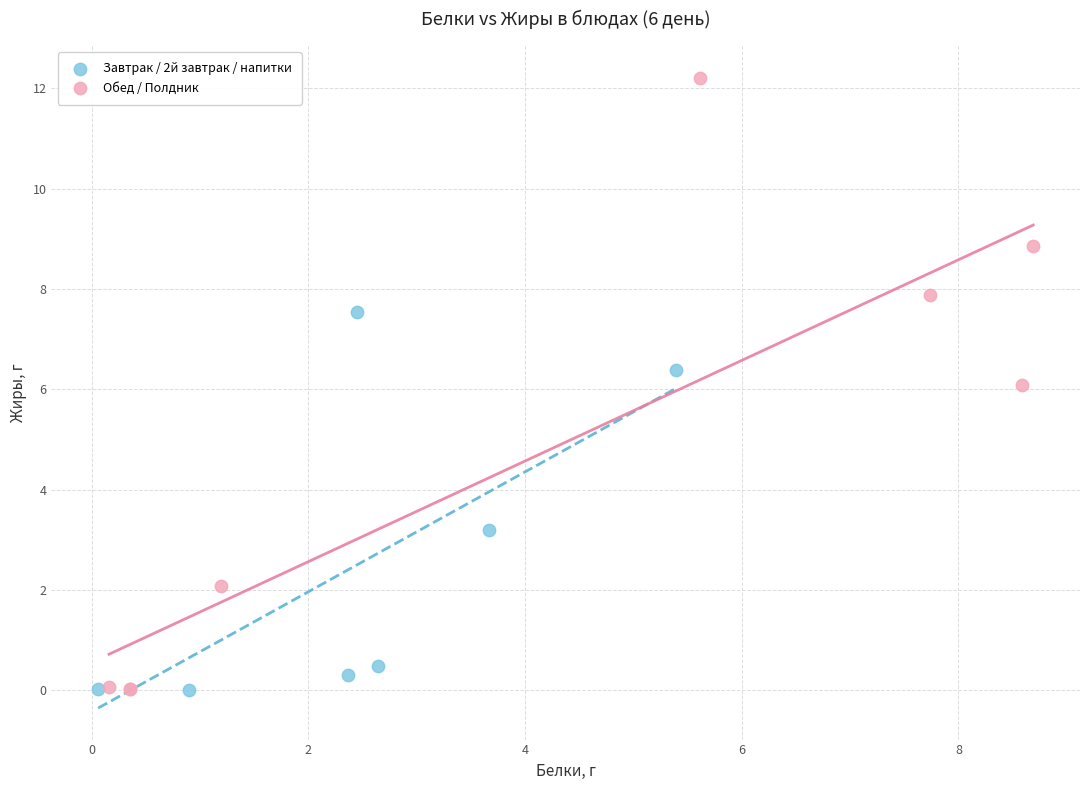

Which series contains the highest Y value?

Обед / Полдник